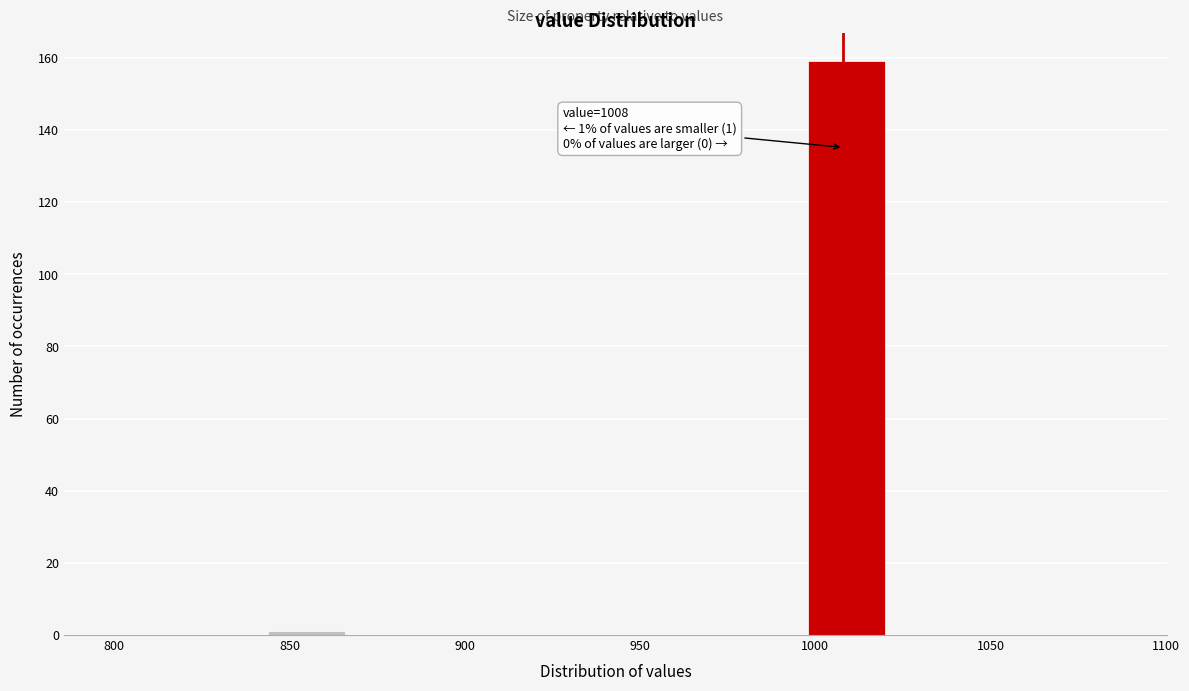

Over which range of the x-axis is the bar tallest?

998 to 1020